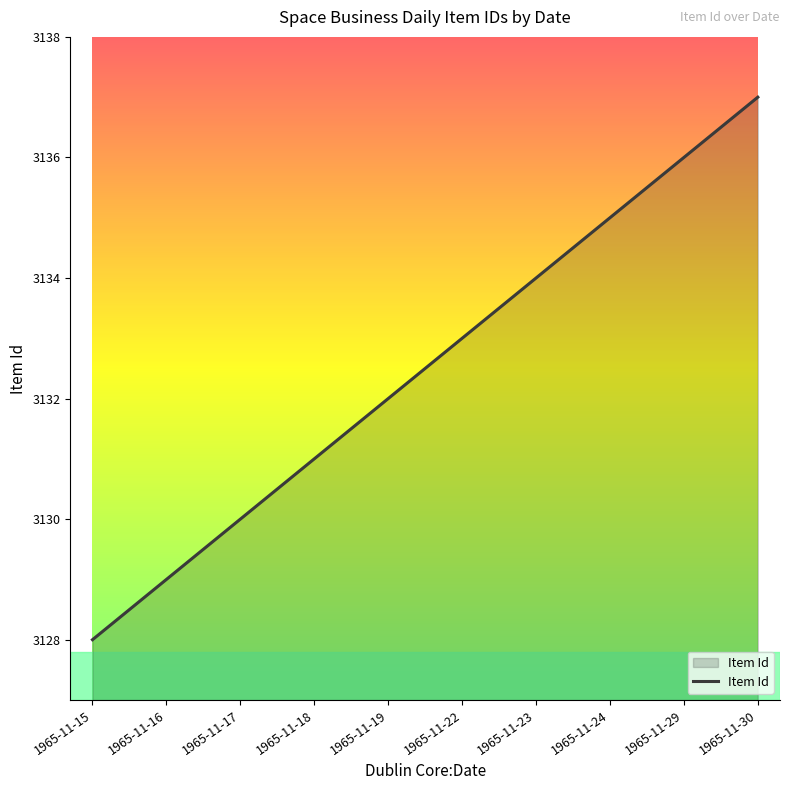

Reading right to left, list all the values displayed in this chart.

3137	3136	3135	3134	3133	3132	3131	3130	3129	3128